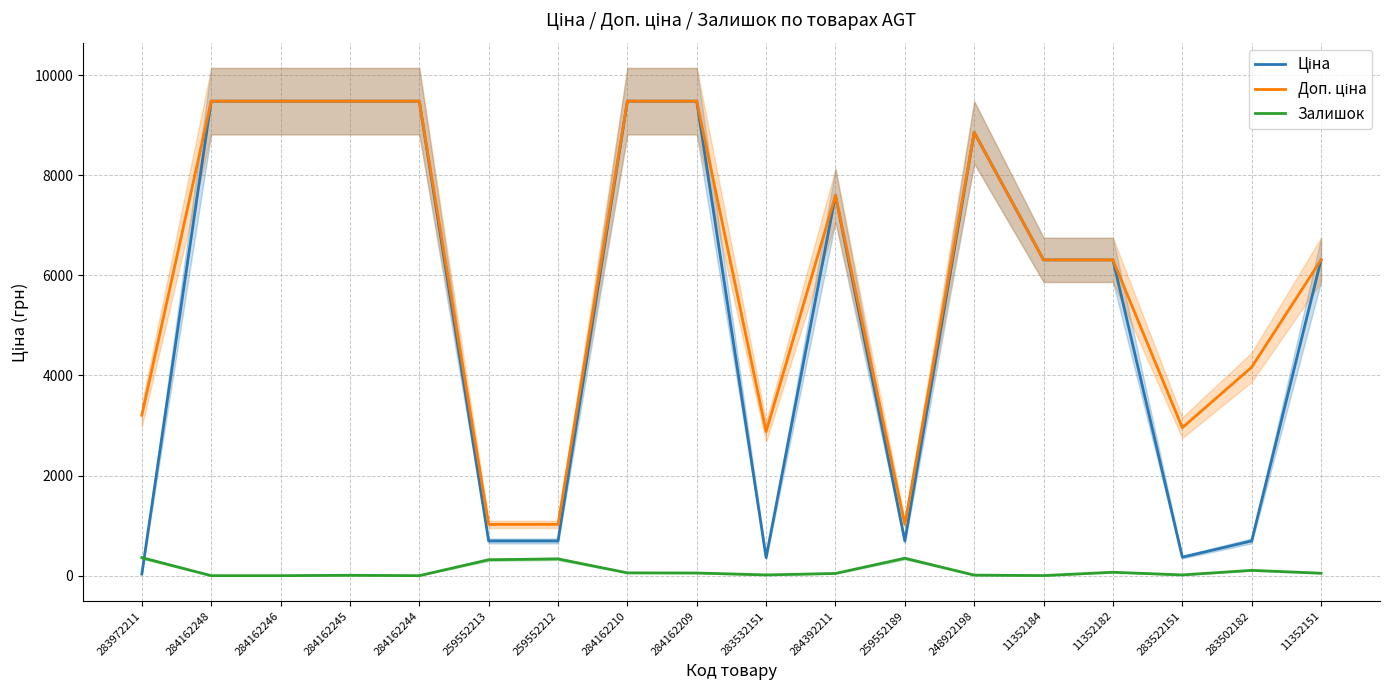

At how many categories does at least one series exceed 8660?

7